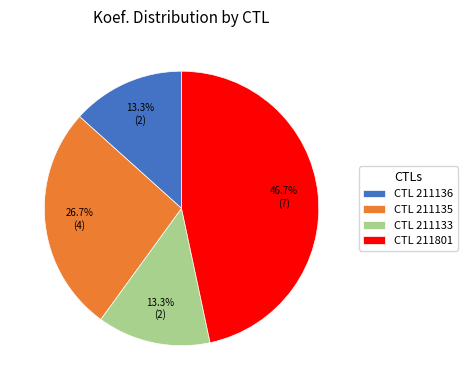

Which slice is the largest?

CTL 211801